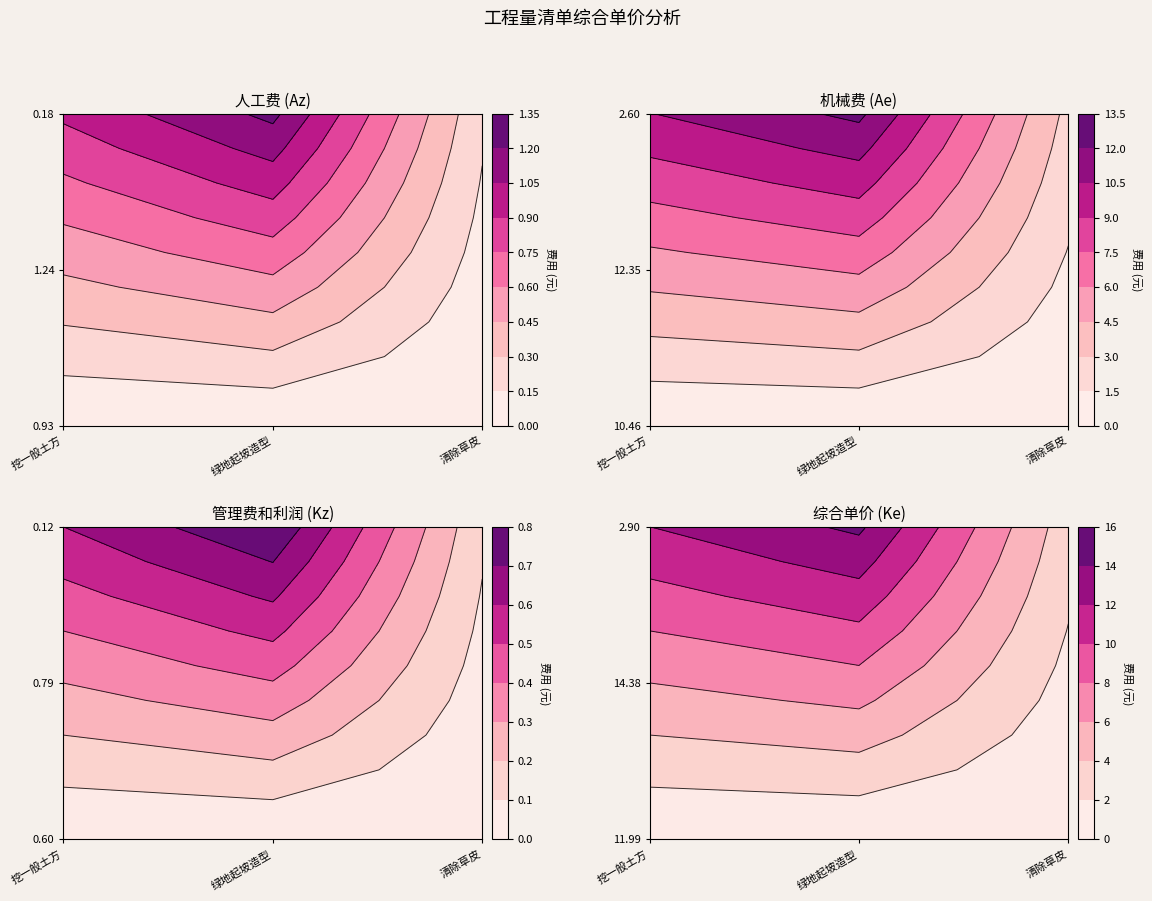

What is the difference between the maximum and minimum values in the 管理费和利润 series?

0.7